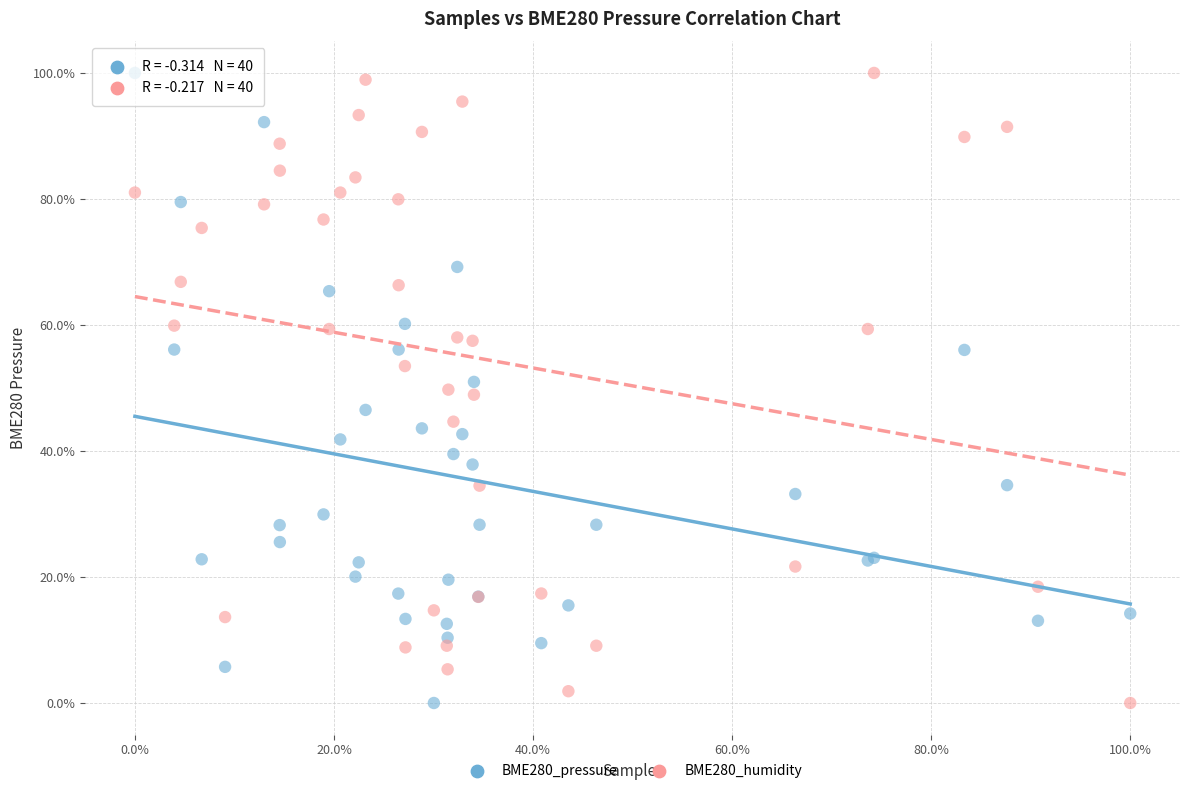

What are all the series names shown in the legend?

BME280_pressure, BME280_humidity